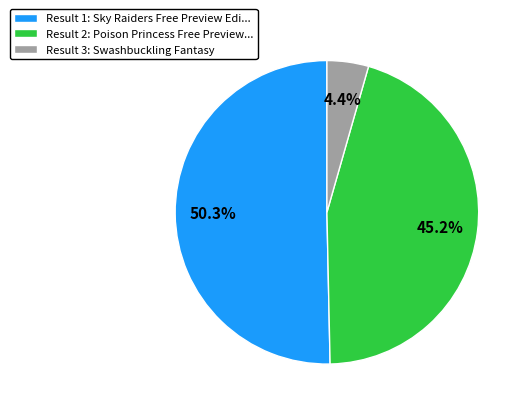

Between Result 3: Swashbuckling Fantasy and Result 1: Sky Raiders Free Preview Edi..., which is larger?

Result 1: Sky Raiders Free Preview Edi...